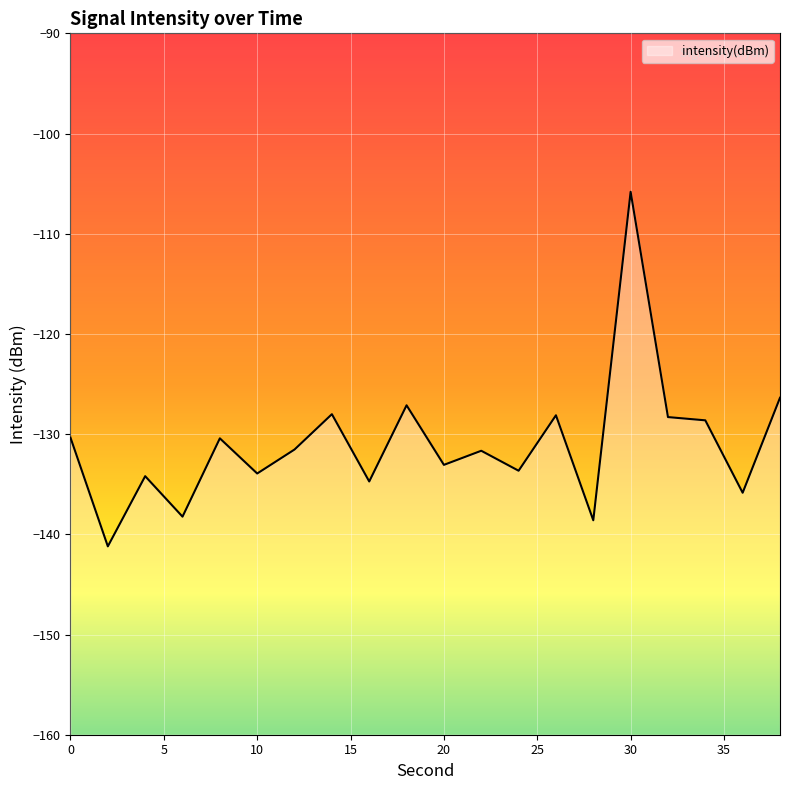

Where is the data nearest to the value -123?

38